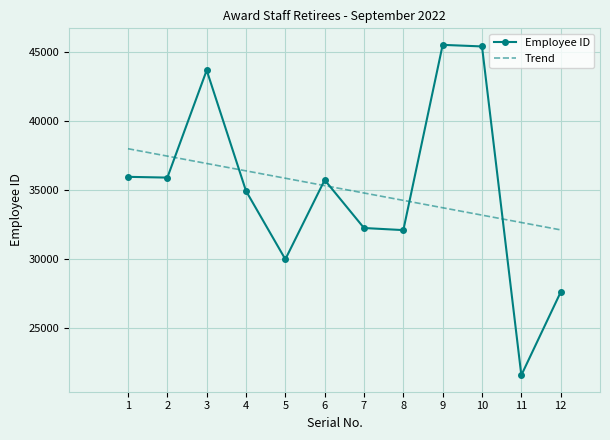

The Trend series shows 57338.7 at 9. True or false?

False